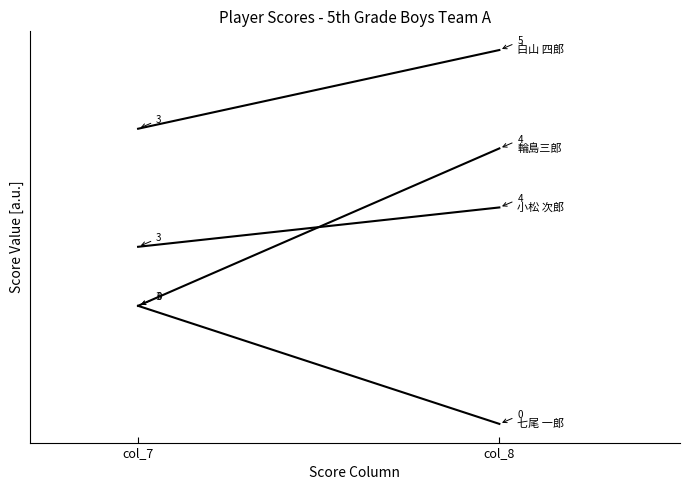

What is the difference between the highest and lowest values at col_7?

4.5